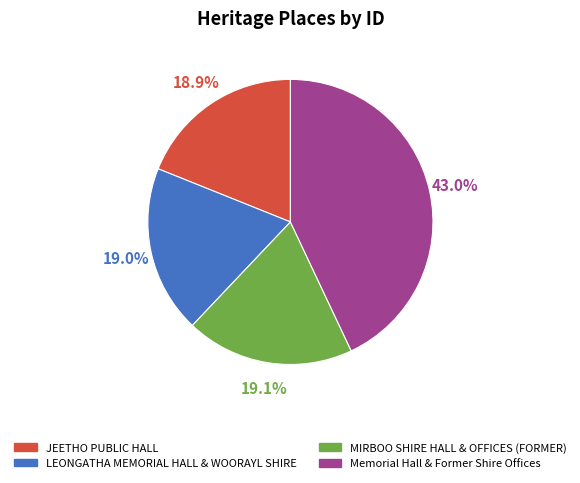

The MIRBOO SHIRE HALL & OFFICES (FORMER) slice represents 19% of the pie. True or false?

True